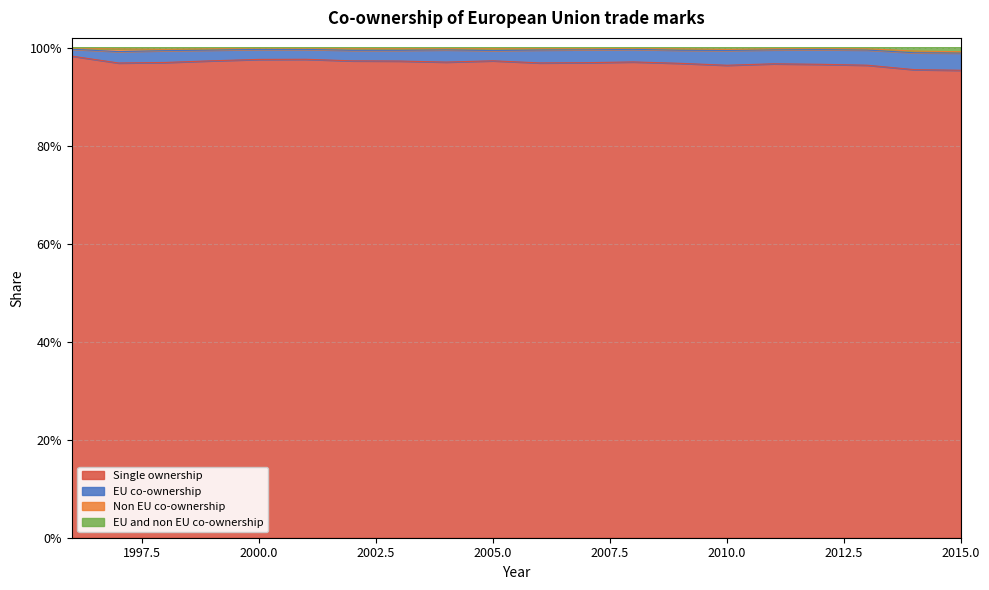

At which category is the sum across all series the highest?

1996